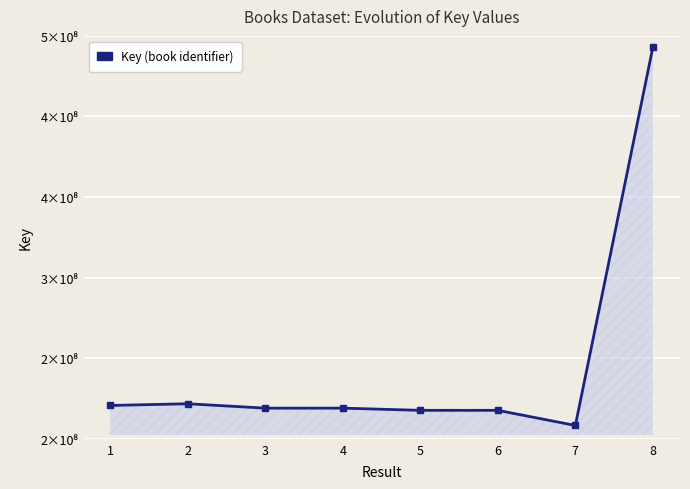

What is the sum of all values?

1782276921